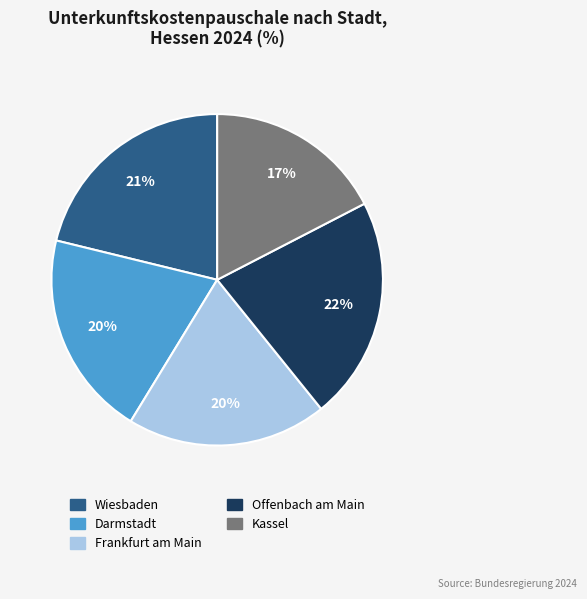

What is the smallest slice in the pie chart?

Kassel